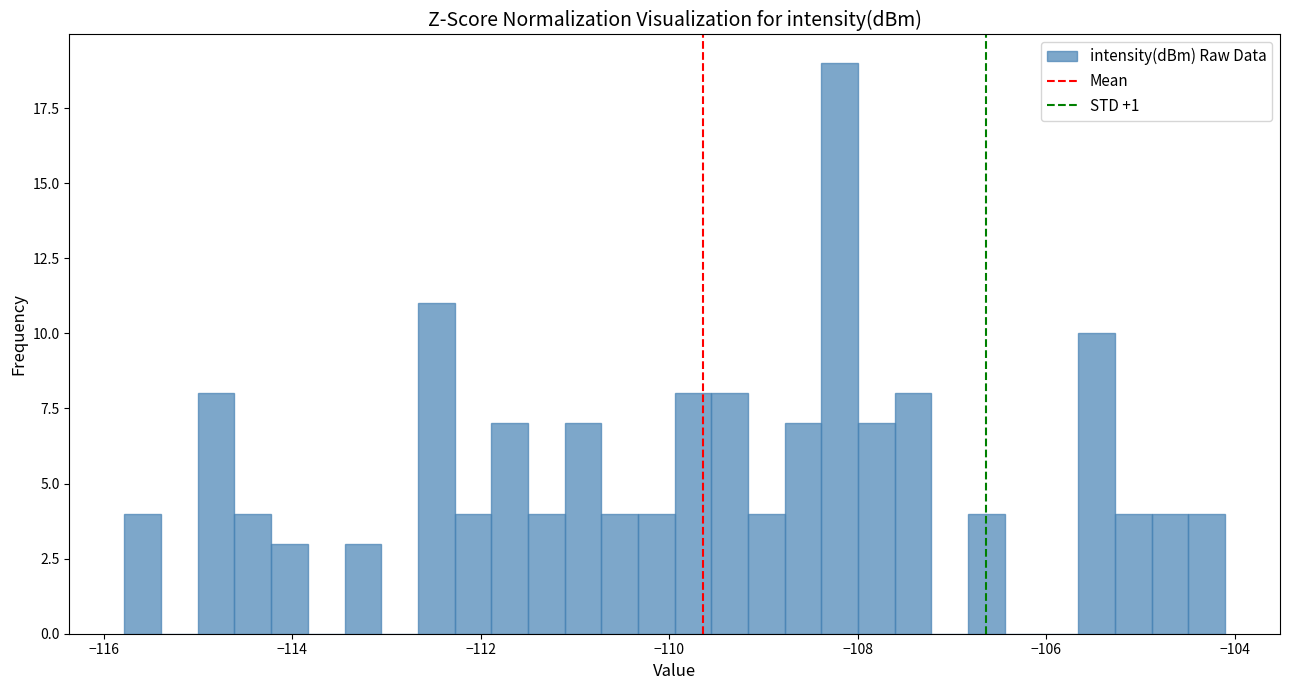

Read against the x-axis, roughly where is the centre of the tallest bar?

-108.2